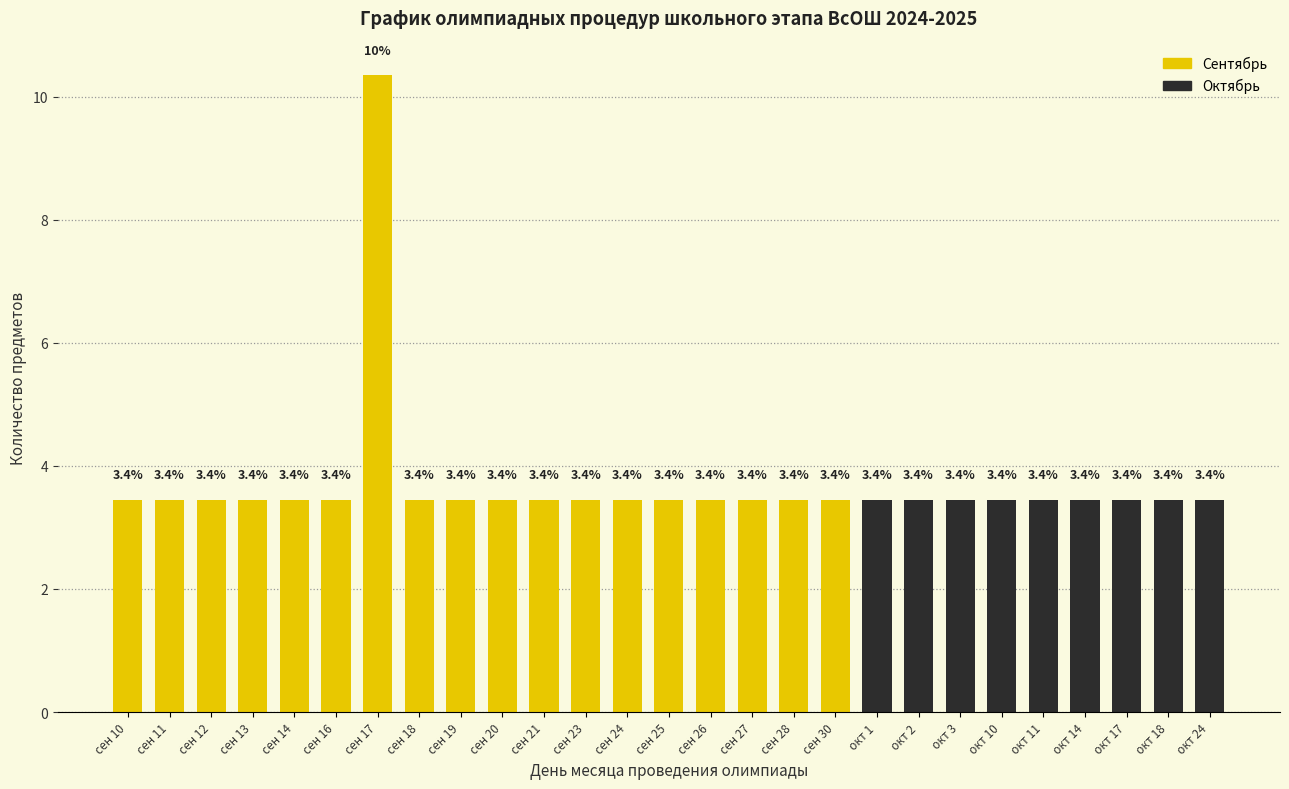

Reading left to right, transcribe all the data shown in this chart.

сен 10=3.4	сен 11=3.4	сен 12=3.4	сен 13=3.4	сен 14=3.4	сен 16=3.4	сен 17=10.3	сен 18=3.4	сен 19=3.4	сен 20=3.4	сен 21=3.4	сен 23=3.4	сен 24=3.4	сен 25=3.4	сен 26=3.4	сен 27=3.4	сен 28=3.4	сен 30=3.4	окт 1=3.4	окт 2=3.4	окт 3=3.4	окт 10=3.4	окт 11=3.4	окт 14=3.4	окт 17=3.4	окт 18=3.4	окт 24=3.4